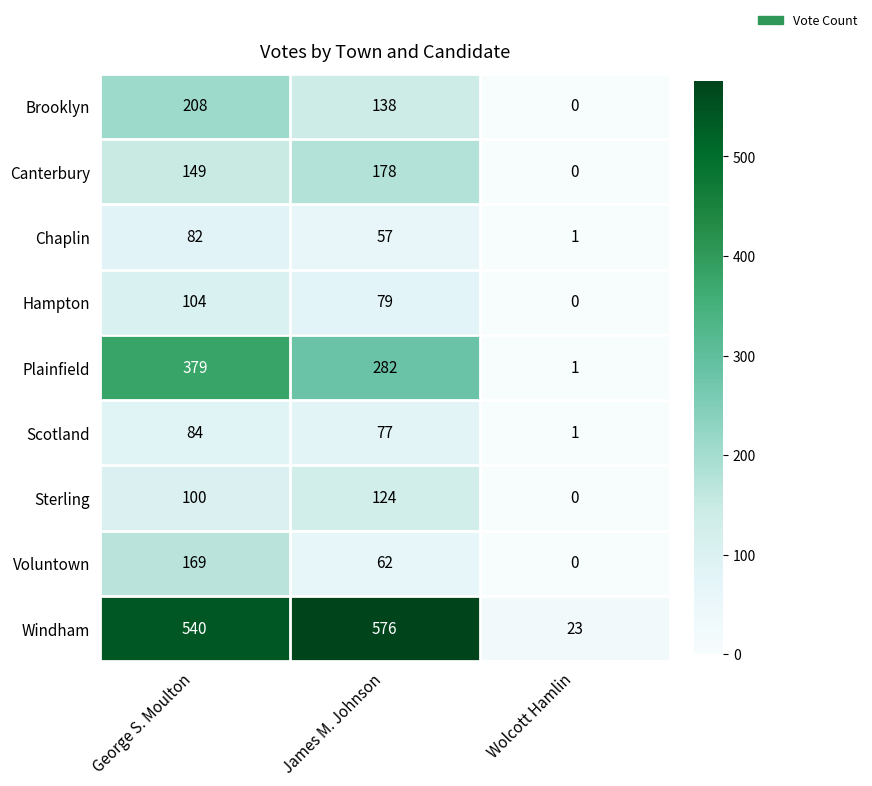

At which category is the sum across all series the highest?

George S. Moulton